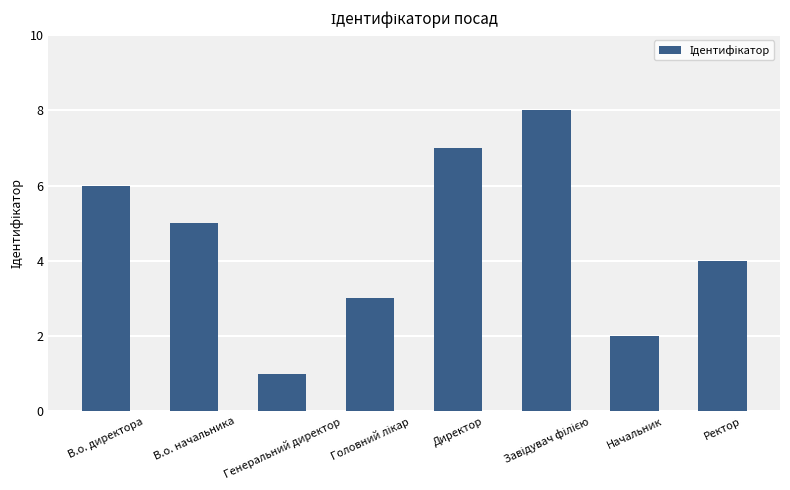

What is the difference between the values at Директор and В.о. начальника?

2